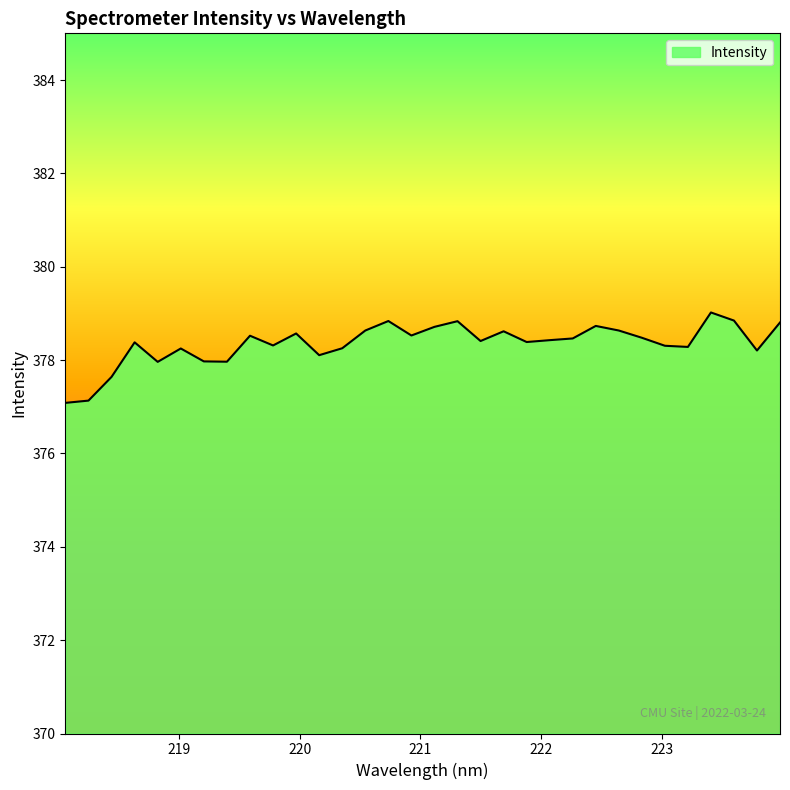

What is the smallest value displayed?

377.1